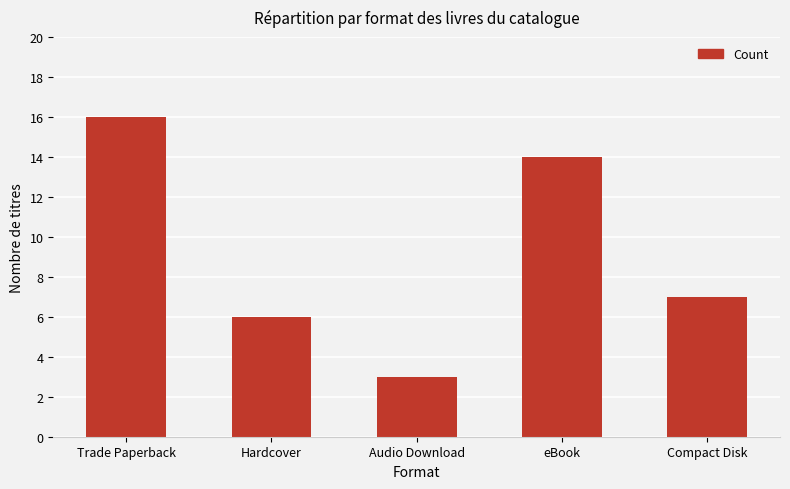

What is the minimum value shown in the chart?

3